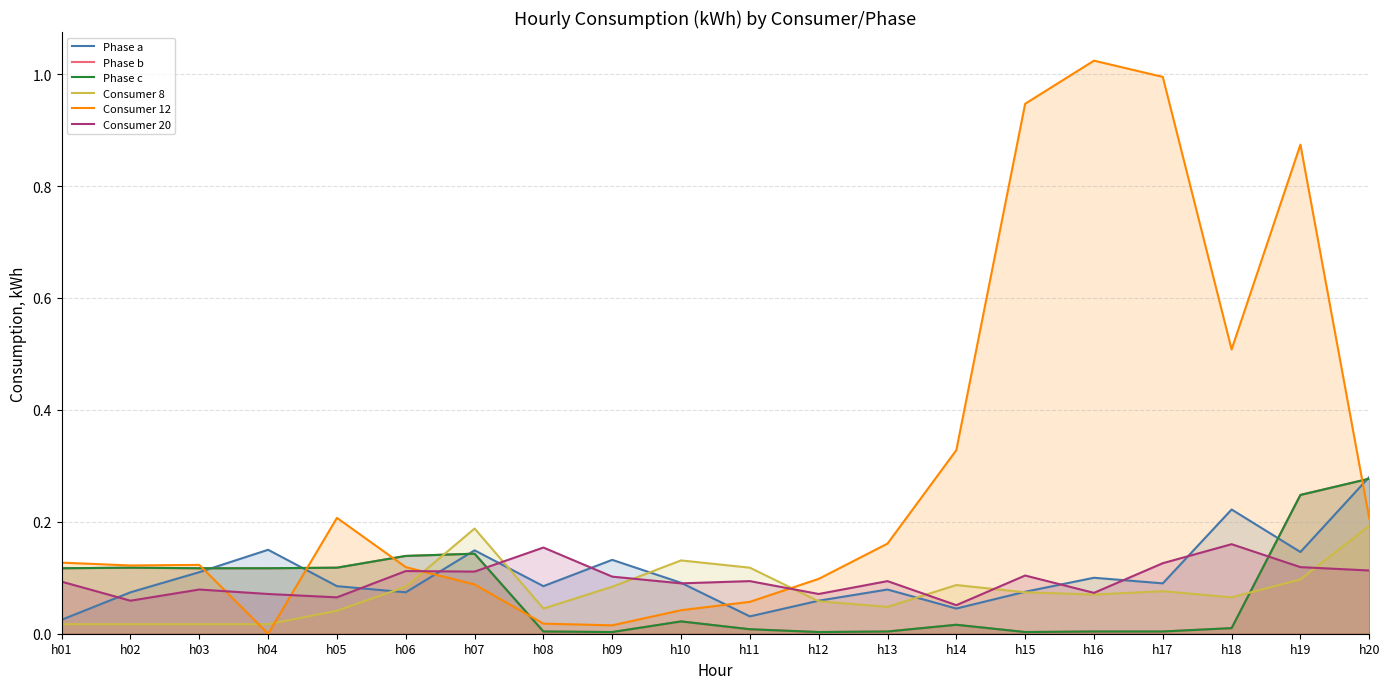

At which category does the chart reach its peak across all series?

h16